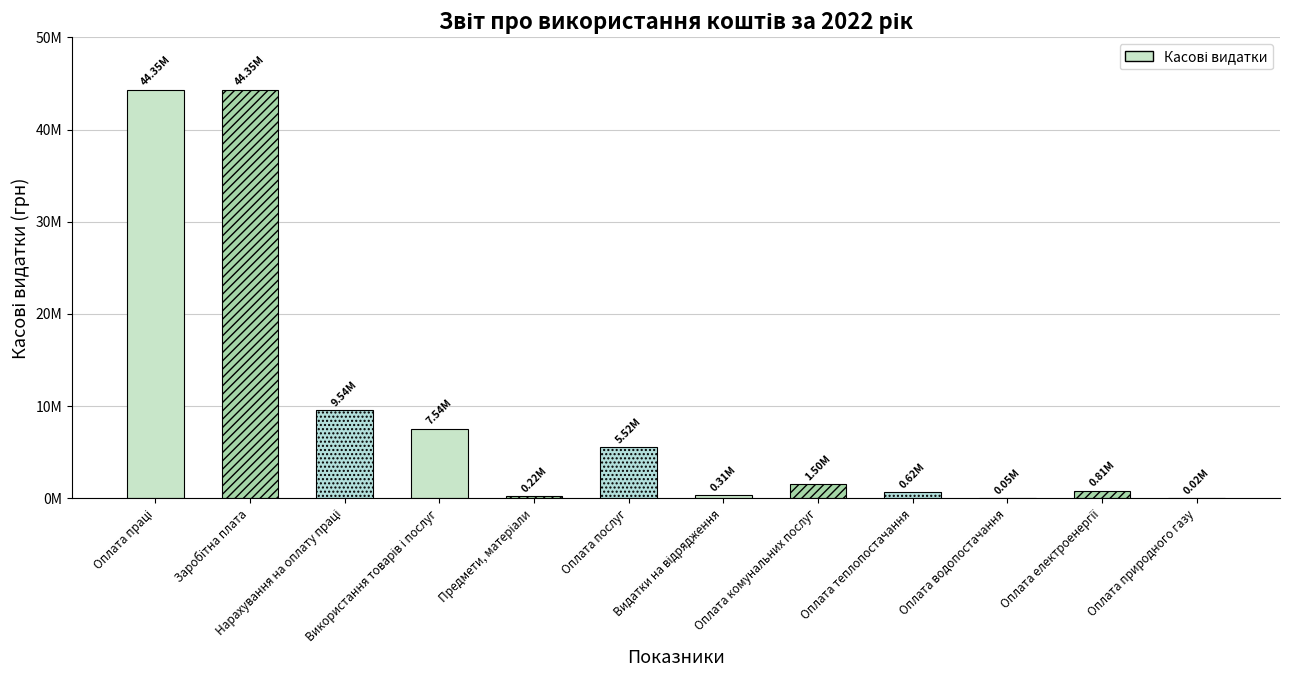

What is the value of the 10th bar from the left?

46422.3